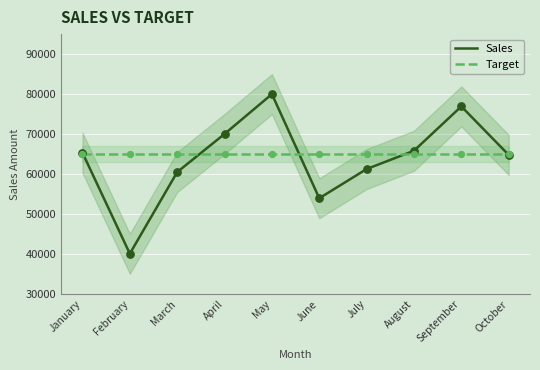

At which category is the sum across all series the highest?

May